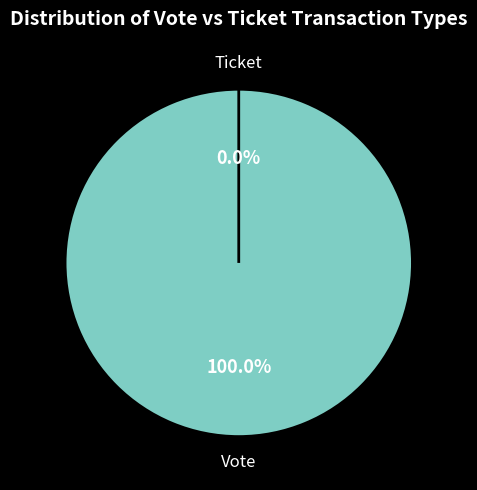

Count the number of slices in the pie.

2